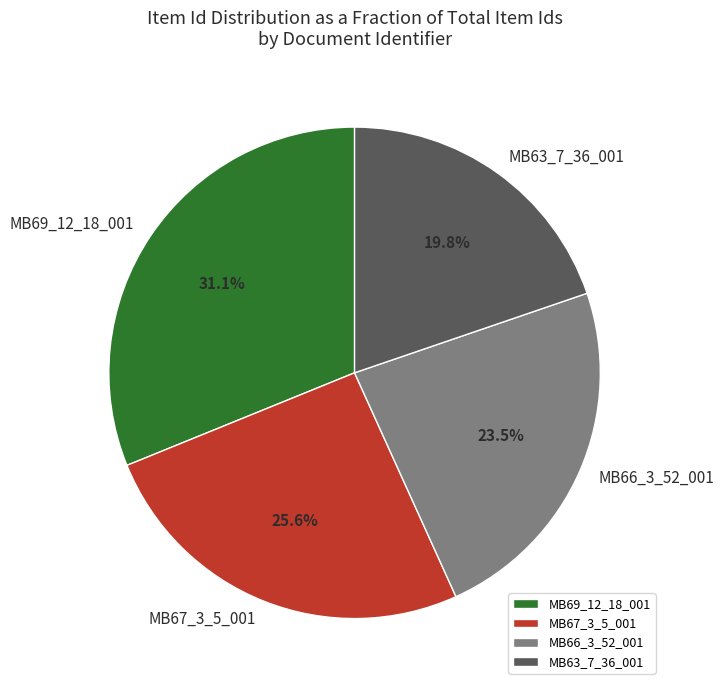

Is it true that MB63_7_36_001 is 20% of the pie?

True